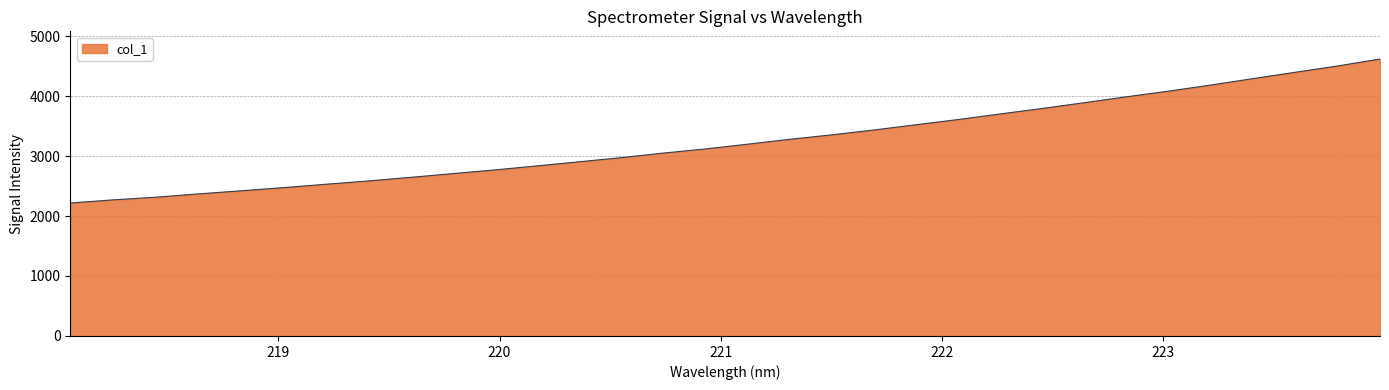

What is the smallest value displayed?

2216.1